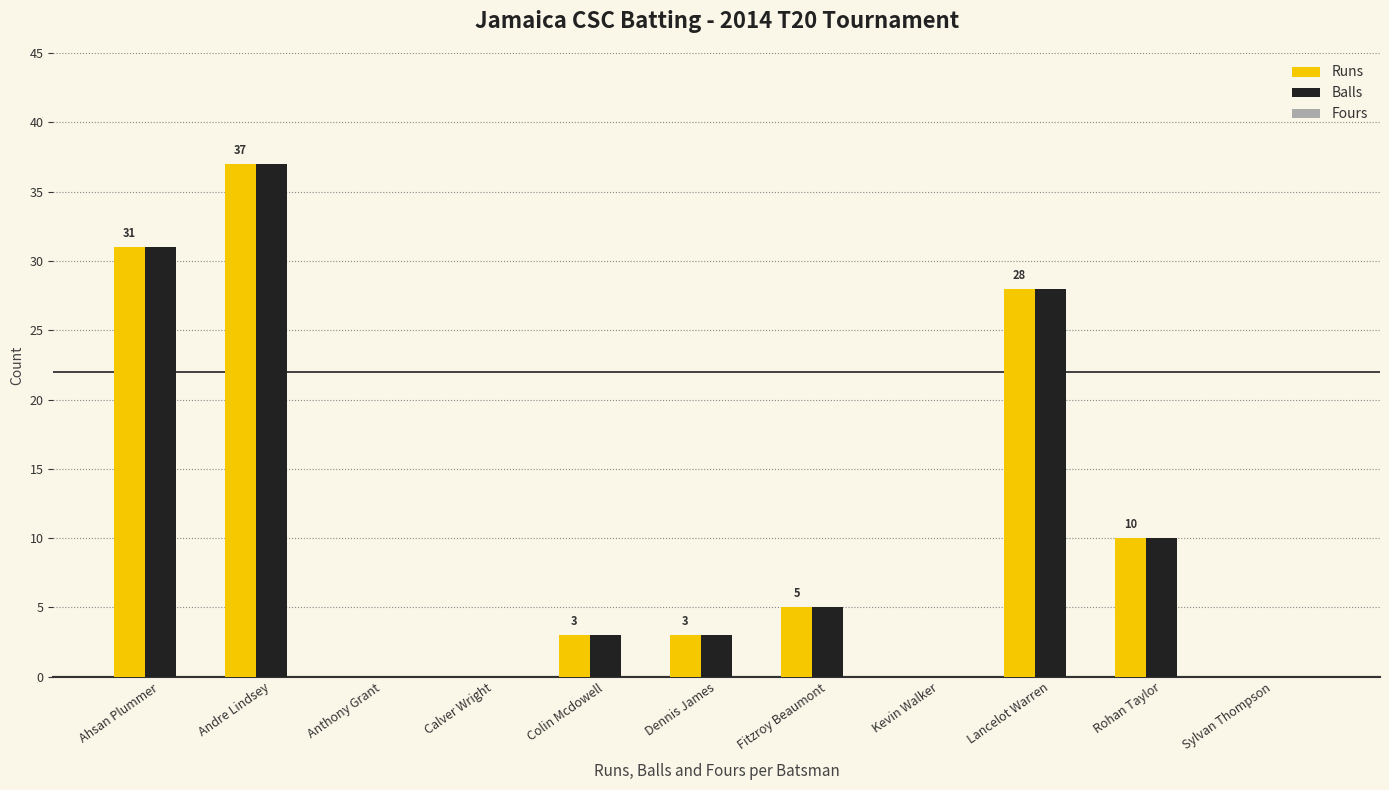

What is the sum of the Runs values at Sylvan Thompson and Andre Lindsey?

37